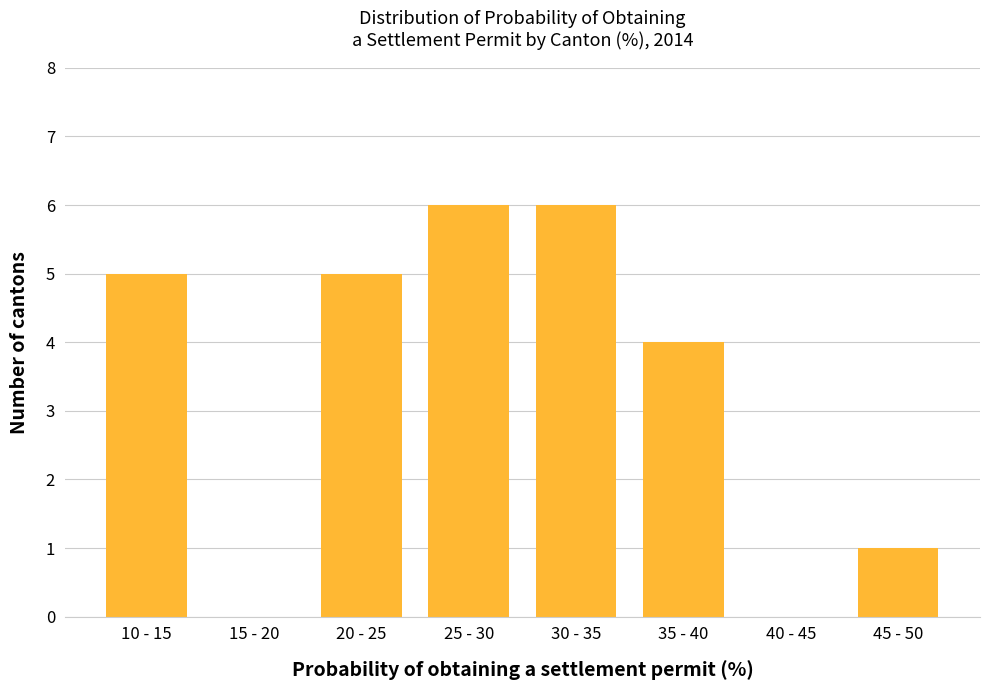

Reading left to right, transcribe all the data shown in this chart.

10 - 15=5	15 - 20=0	20 - 25=5	25 - 30=6	30 - 35=6	35 - 40=4	40 - 45=0	45 - 50=1